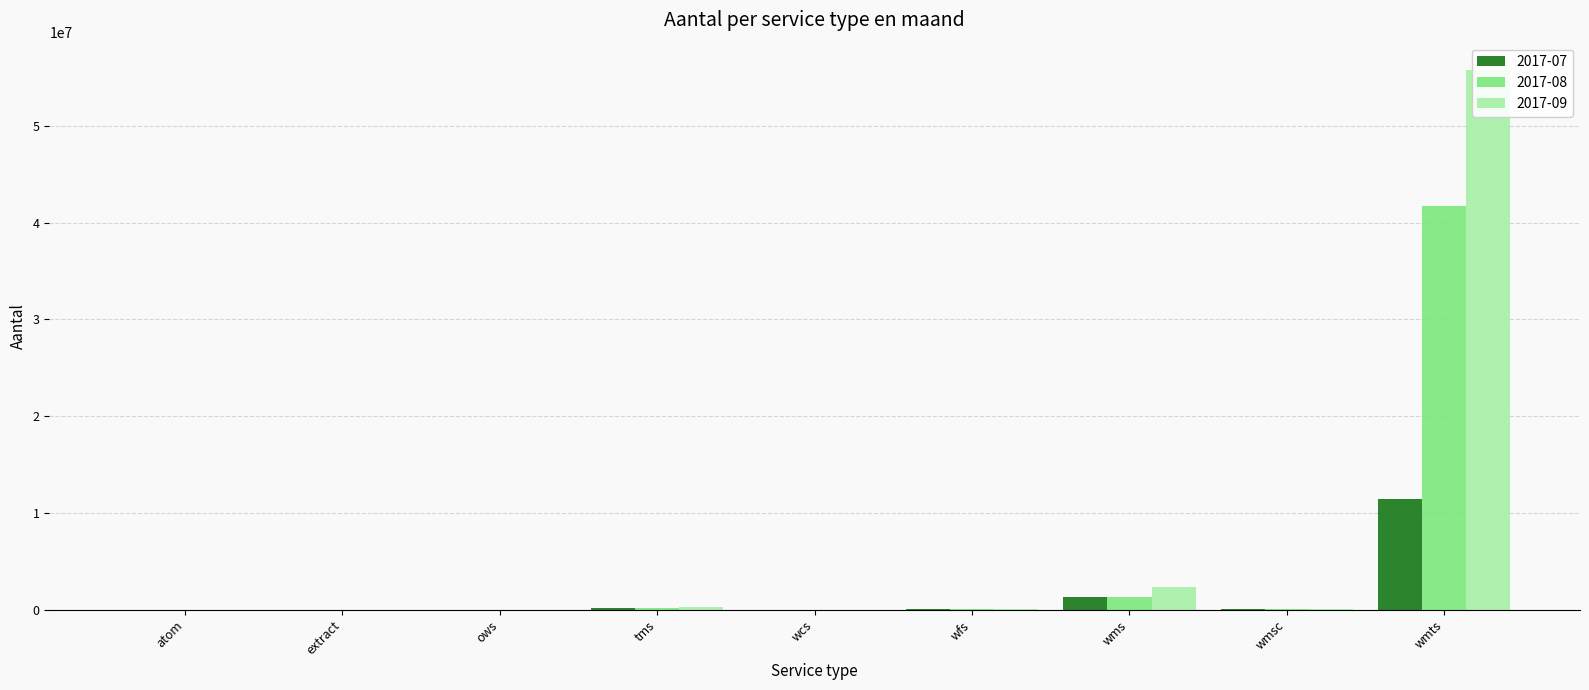

Reading left to right, extract all data points from this chart.

2017-07: atom=106	extract=71	ows=16	tms=133751	wcs=14	wfs=98836	wms=1304469	wmsc=59045	wmts=11415850
2017-08: atom=18	extract=49	ows=1	tms=213588	wcs=12	wfs=105796	wms=1342564	wmsc=66541	wmts=41735504
2017-09: atom=20	extract=65	ows=15	tms=239659	wcs=8	wfs=107818	wms=2316160	wmsc=86727	wmts=55833019